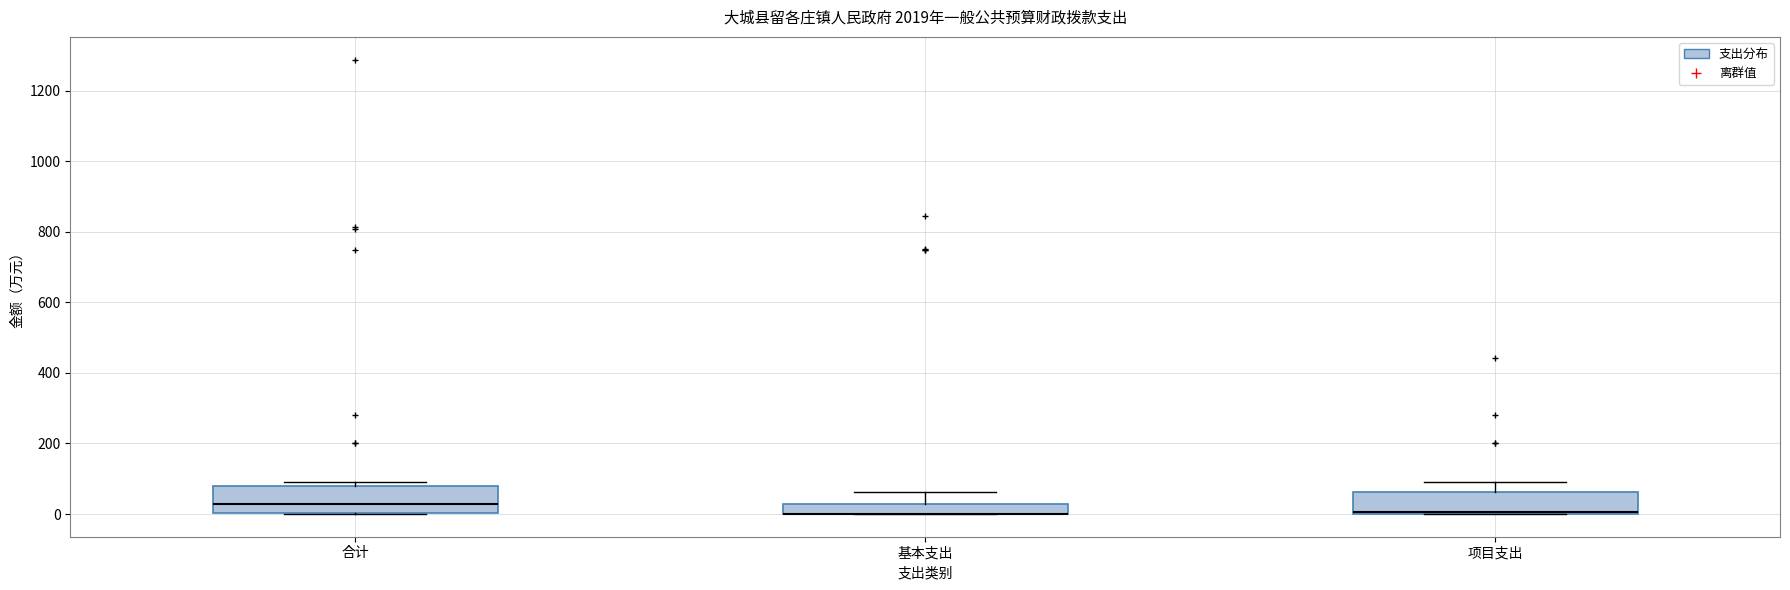

Where does the median line of the box for 合计 sit on the y-axis? The values are not printed on the chart, so give them approximately, as read against the axis.

20